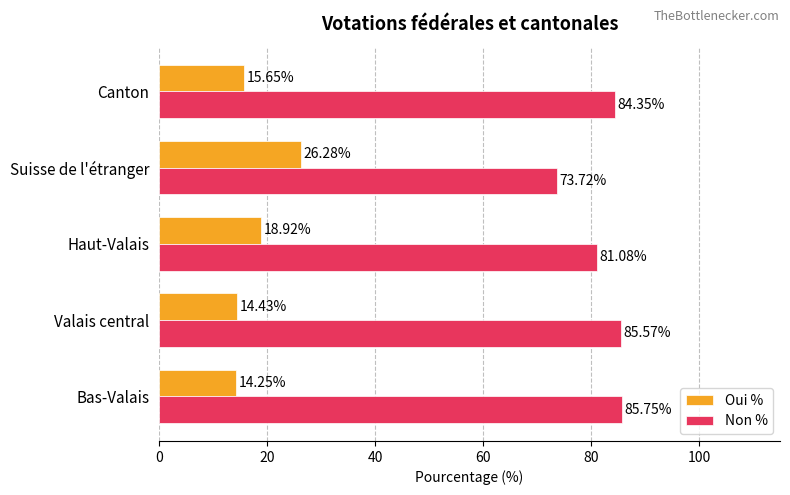

What is the sum of the Oui % values at Bas-Valais and Valais central?

28.7